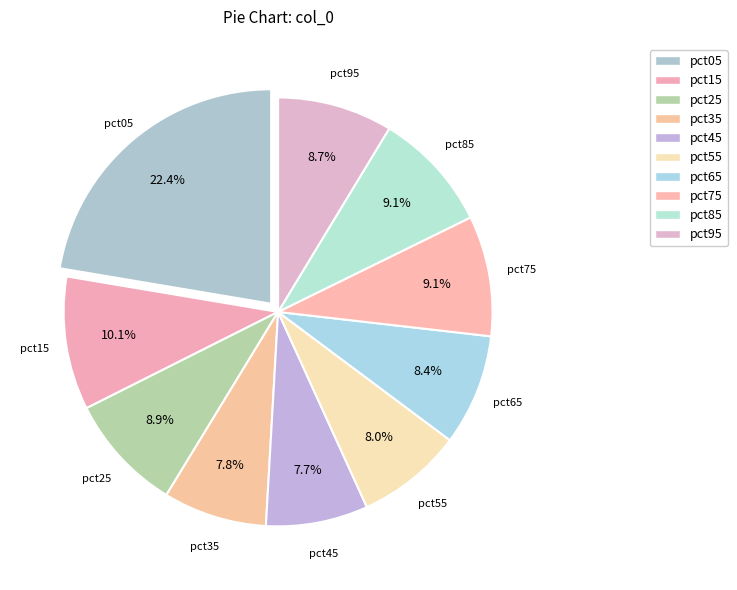

How many slices are in this pie chart?

10